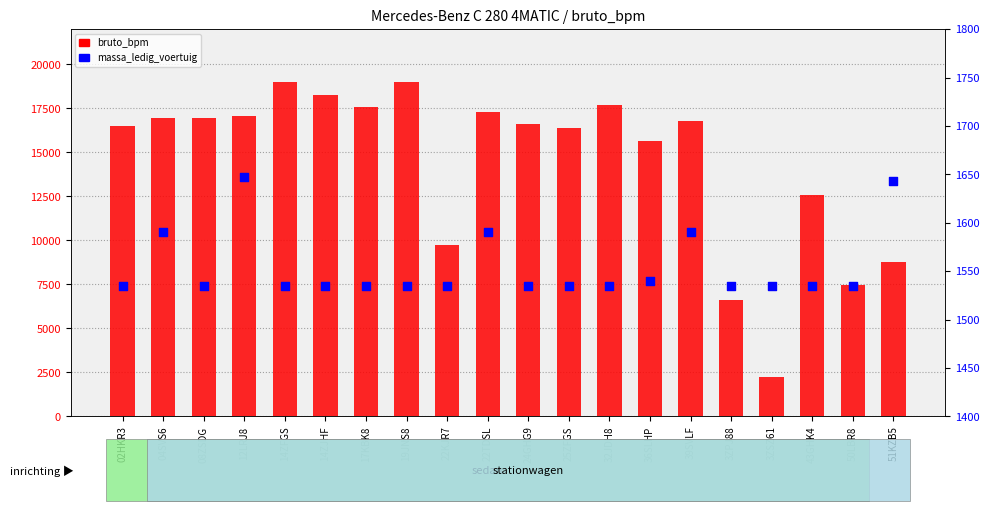

At which category is the sum across all series the highest?

14ZFGS